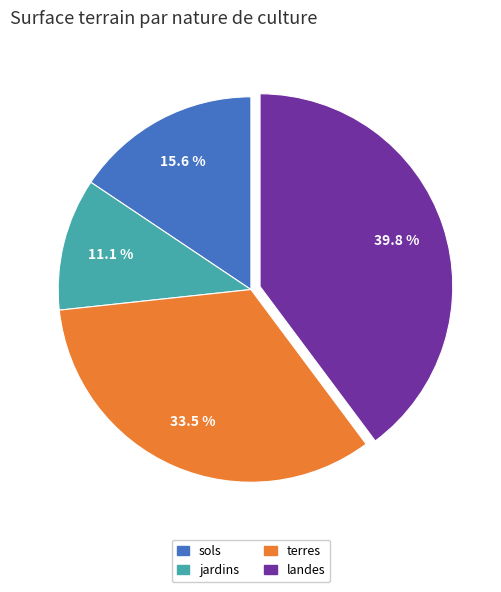

How many segments does this pie chart have?

4